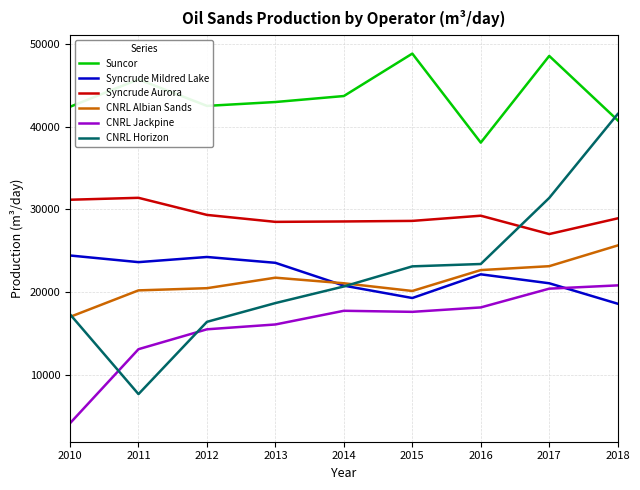

In Syncrude Aurora, how many points are lower than both neighbors (excluding endpoints)?

2